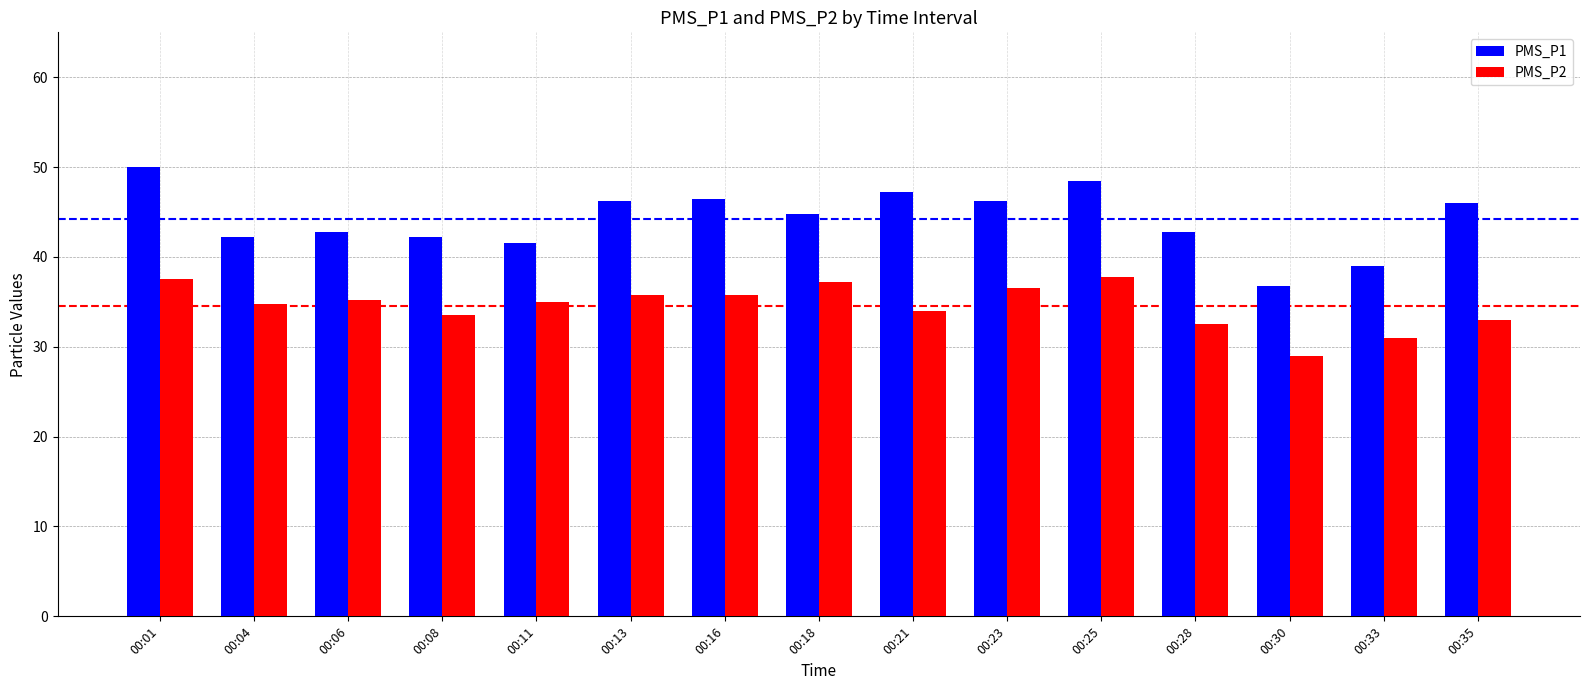

Which label corresponds to the smallest value in the chart?

00:30